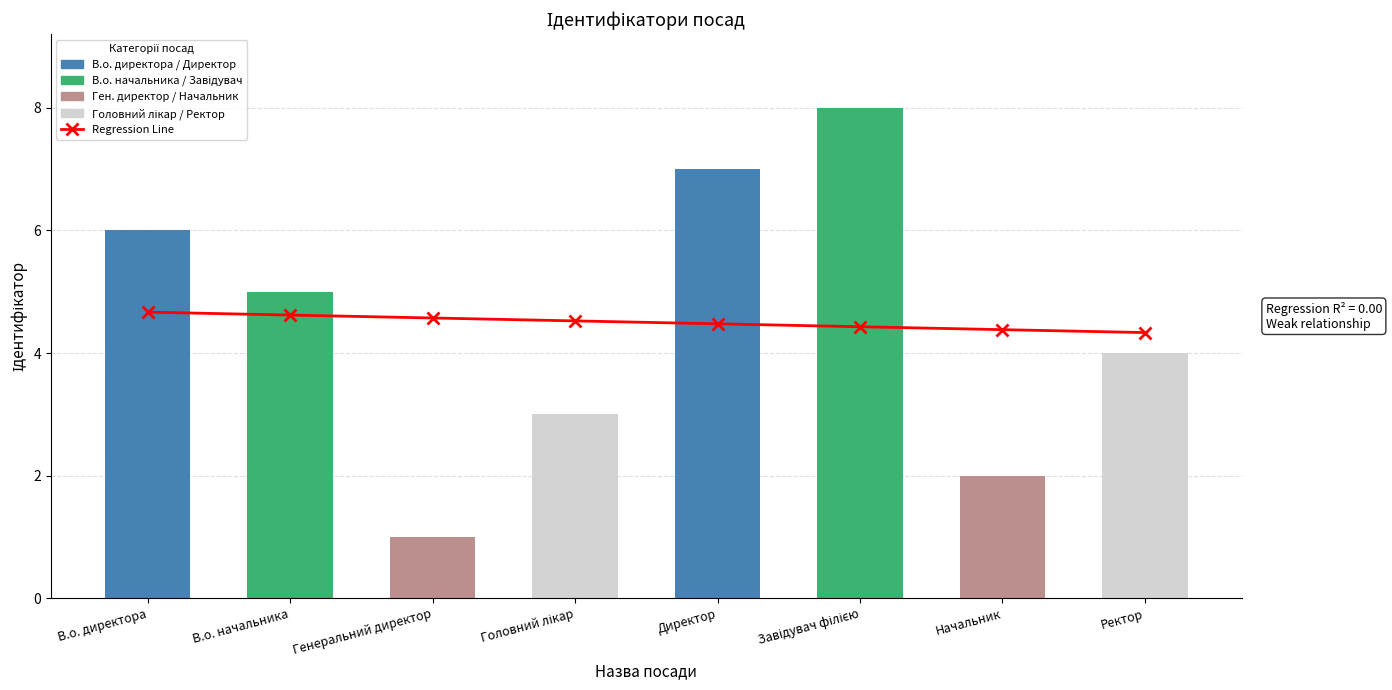

Does the chart contain any negative values?

No